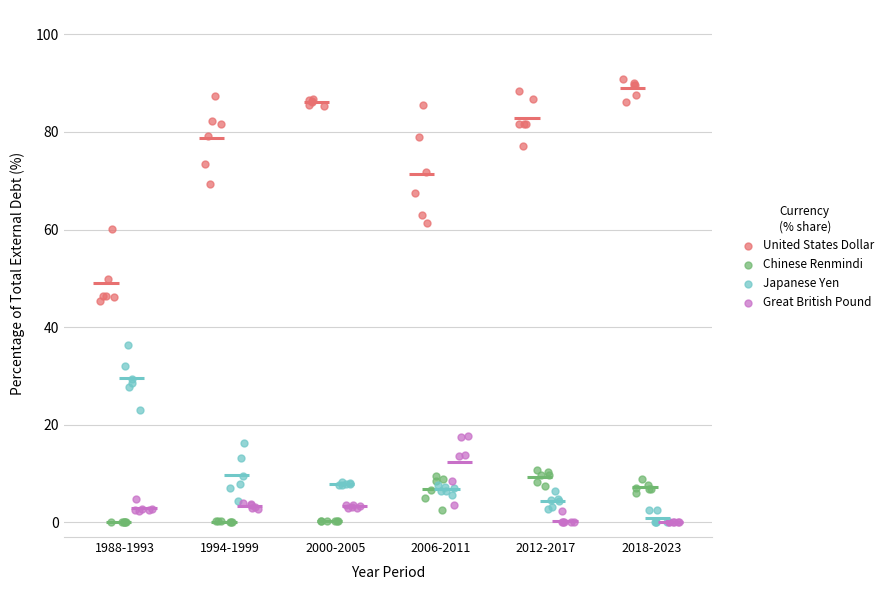

Which series has the widest spread of Y values?

United States Dollar